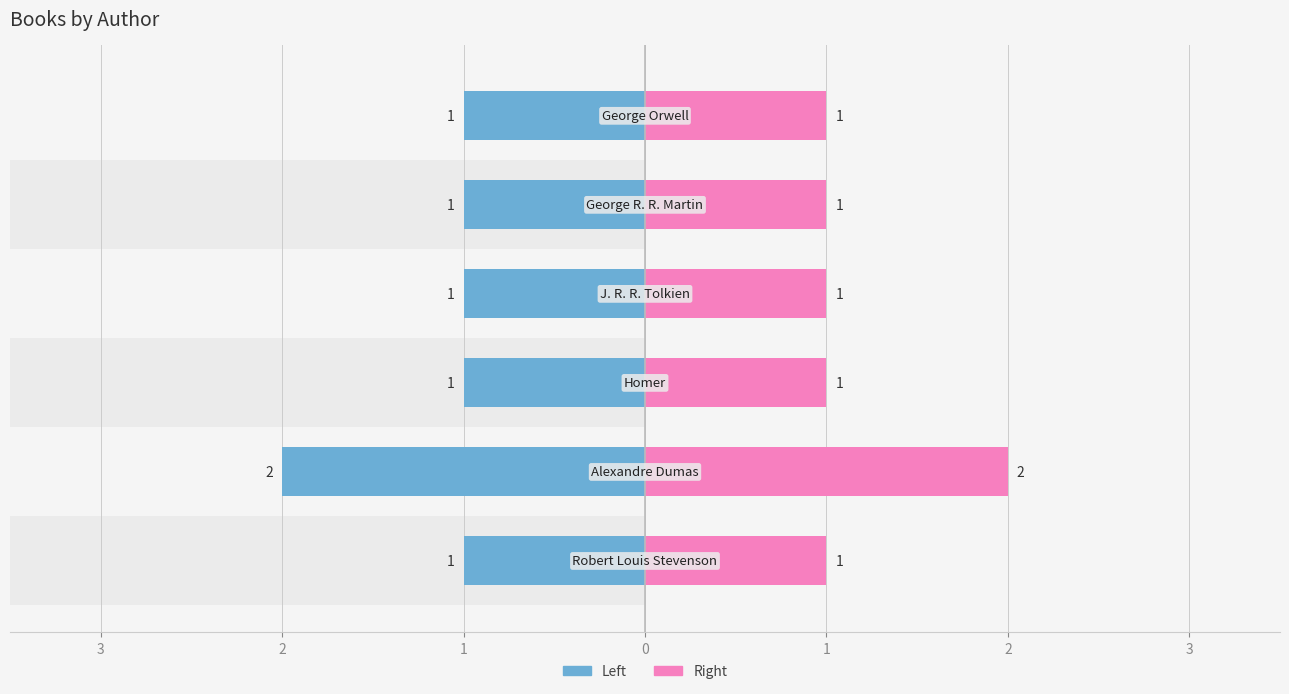

True or false: Right (Female style) has a value of 1 at 0.

True